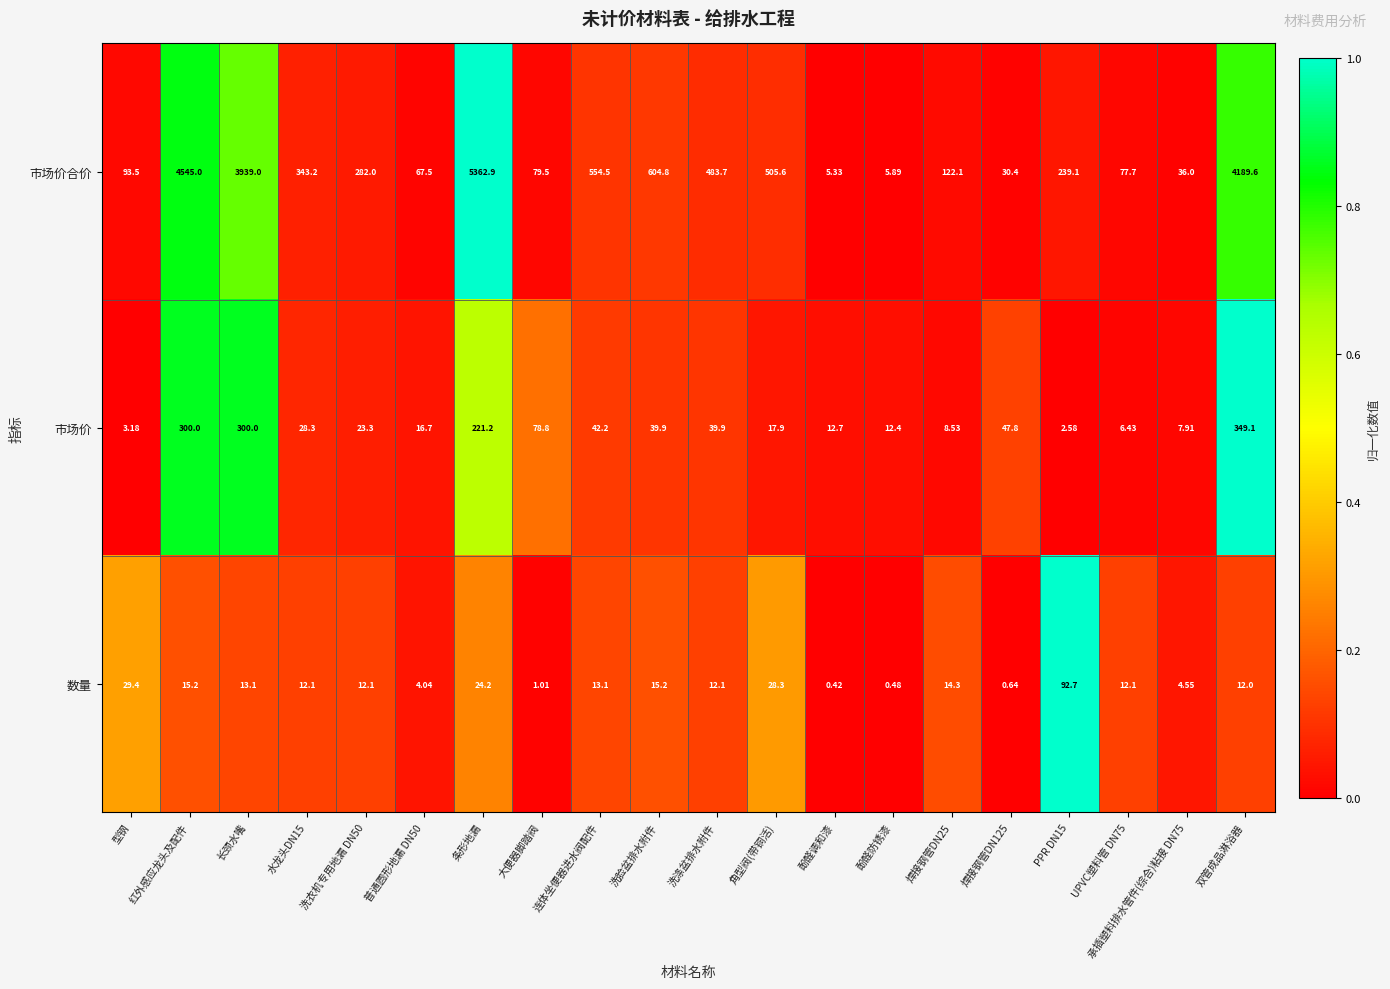

Where is 市场价 nearest to the value 175?

条形地漏